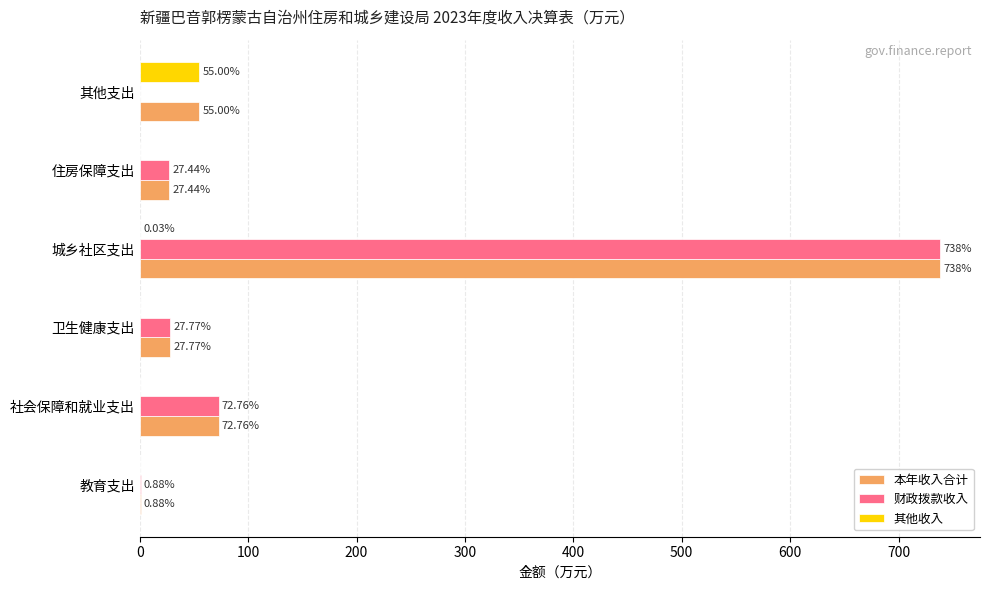

Which category has the highest value in the 财政拨款收入 series?

城乡社区支出